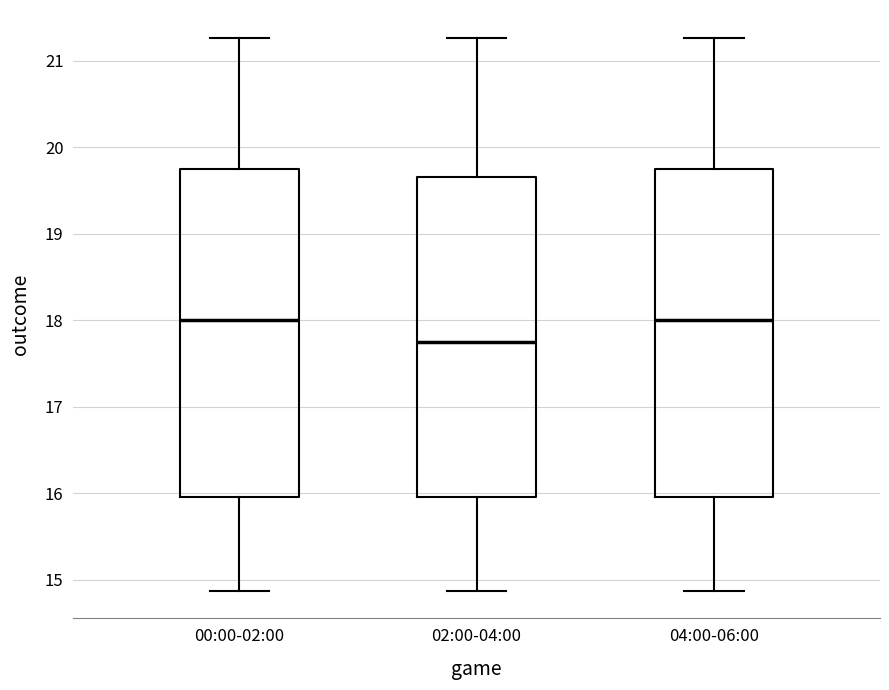

Where is the lower edge of the box for 02:00-04:00 on the y-axis? The values are not printed on the chart, so give them approximately, as read against the axis.

16.0